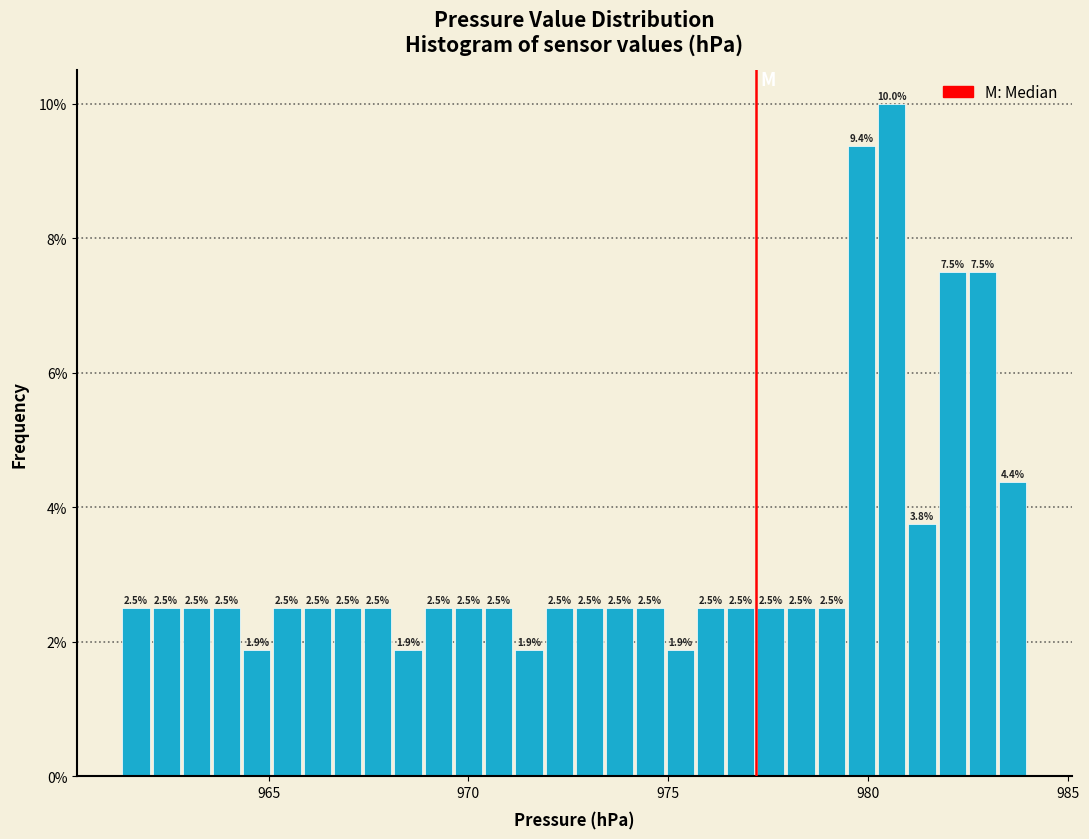

Read against the x-axis, roughly where is the centre of the tallest bar?

980.5